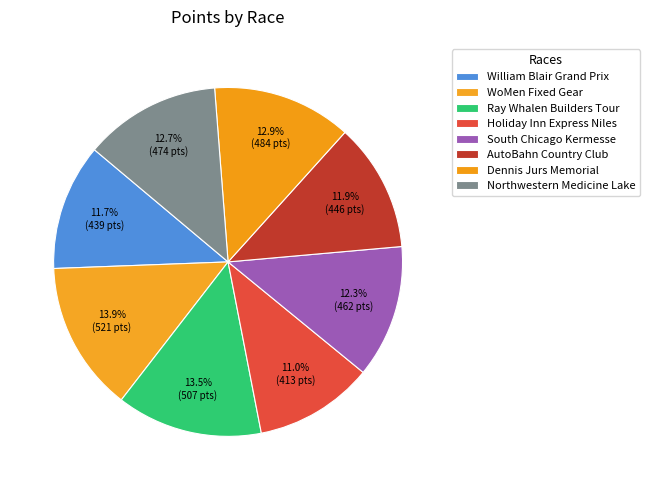

Approximately how many times larger is the value at Holiday Inn Express Niles compared to Dennis Jurs Memorial?

0.9